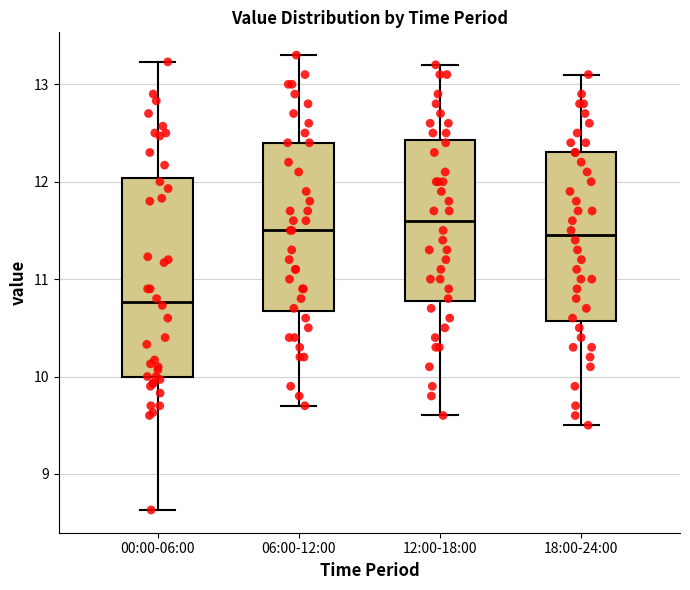

Reading left to right, read every box against the y-axis: the position of its median line, the range the box covers, and the ends of its whiskers. The values are not printed on the chart, so give them approximately, as read against the axis.

00:00-06:00: median 10.8, box 10.0 to 12.0, whiskers 8.6 to 13.2
06:00-12:00: median 11.5, box 10.7 to 12.4, whiskers 9.7 to 13.3
12:00-18:00: median 11.6, box 10.8 to 12.4, whiskers 9.6 to 13.2
18:00-24:00: median 11.5, box 10.6 to 12.3, whiskers 9.5 to 13.1